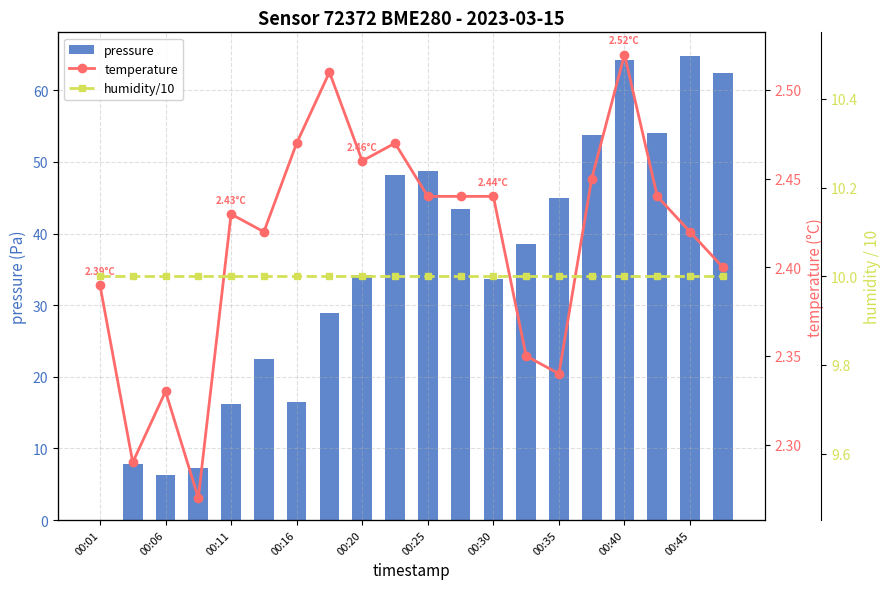

What is the value of the temperature bar at the 12th from the left?

2.4